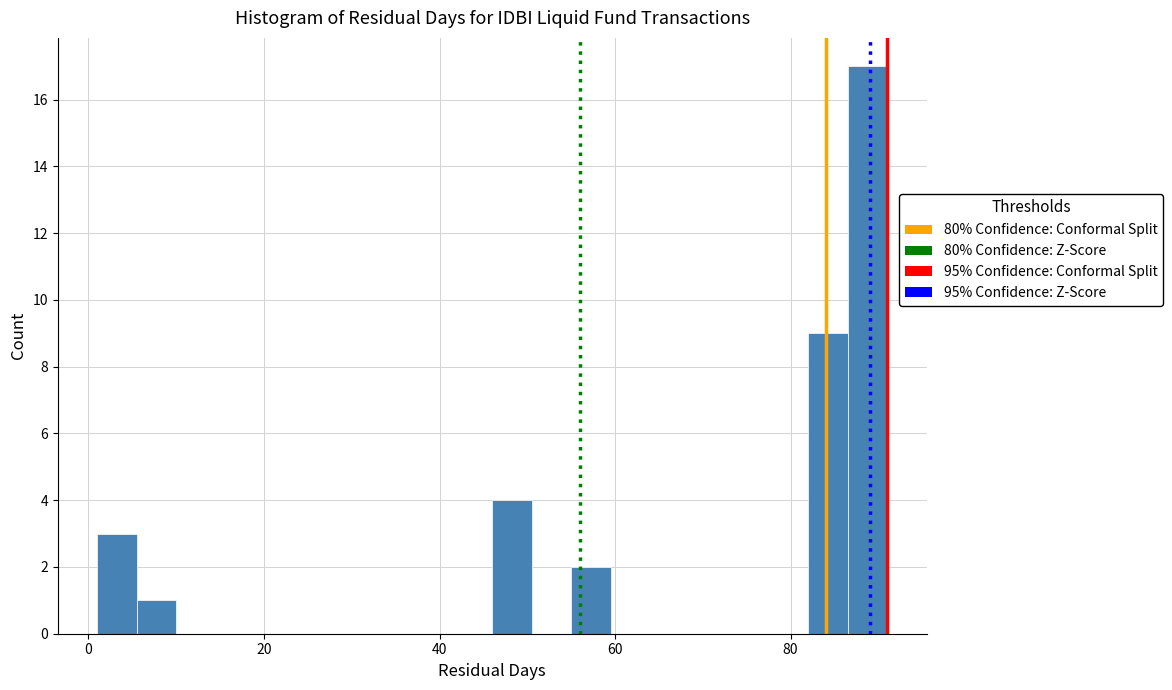

Around what value on the x-axis is the tallest bar? Give the approximate position of its centre, as read against the axis.

88